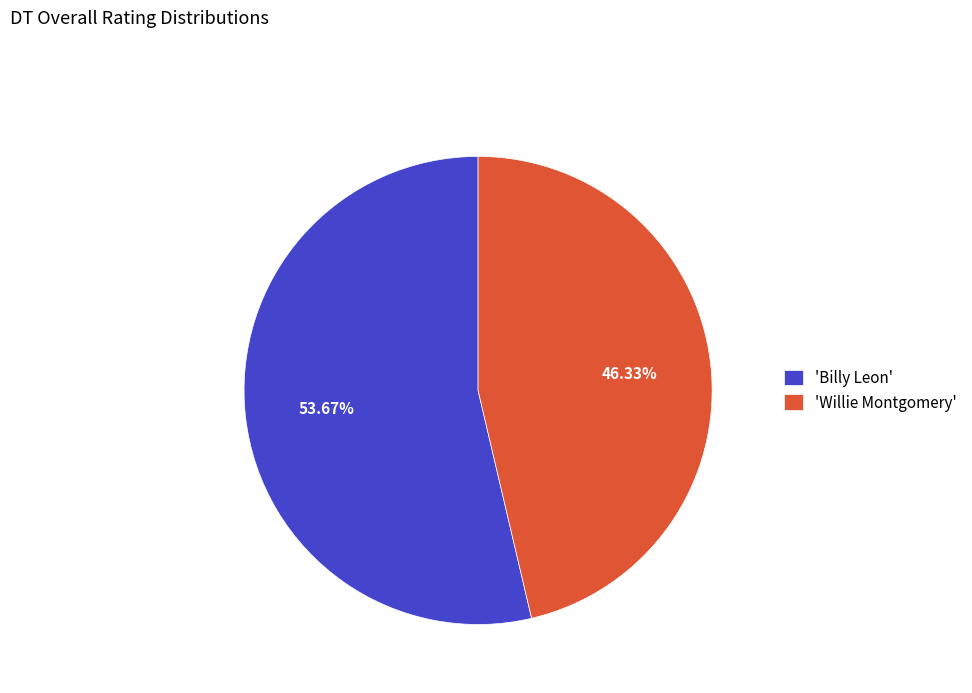

What is the ratio of the value at 'Billy Leon' to the value at 'Willie Montgomery'?

1.2